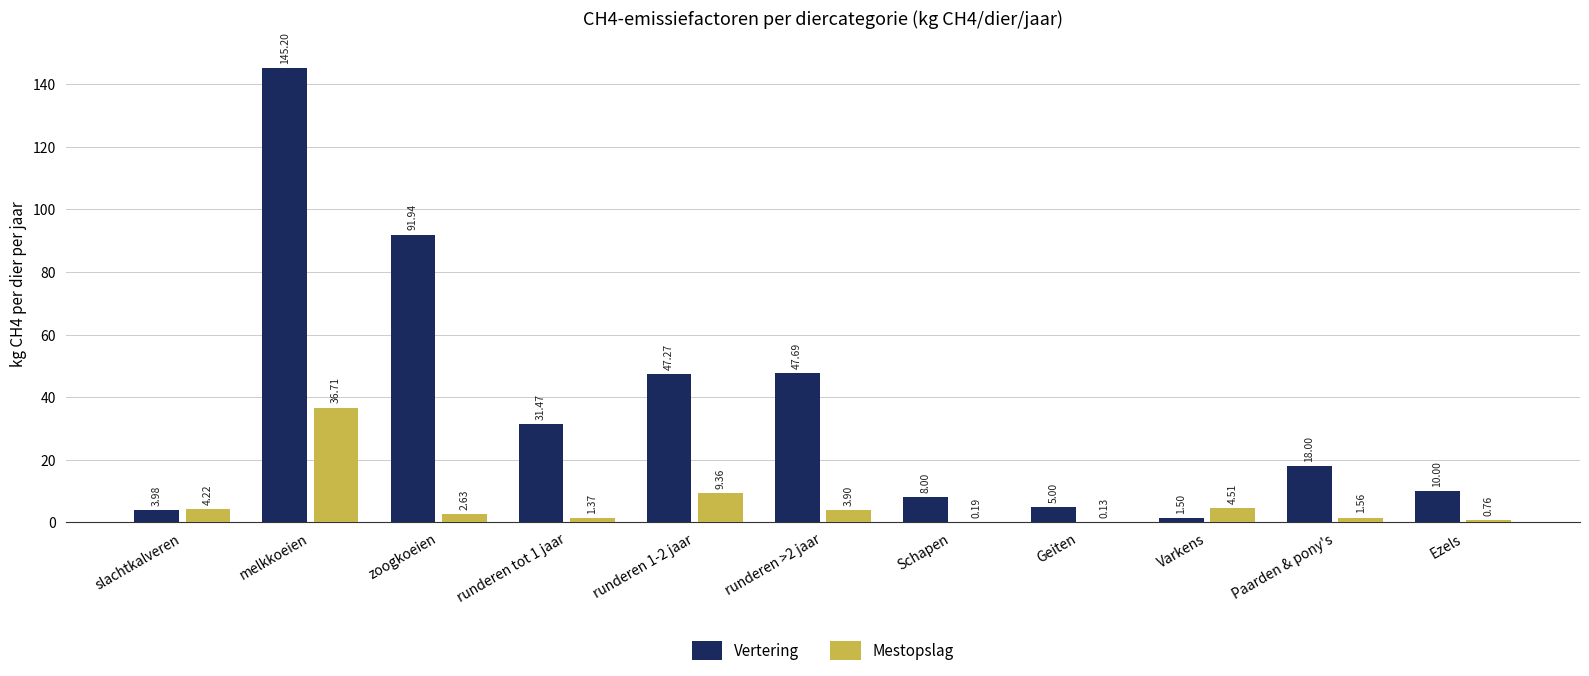

Which category has the highest value in the Vertering series?

melkkoeien